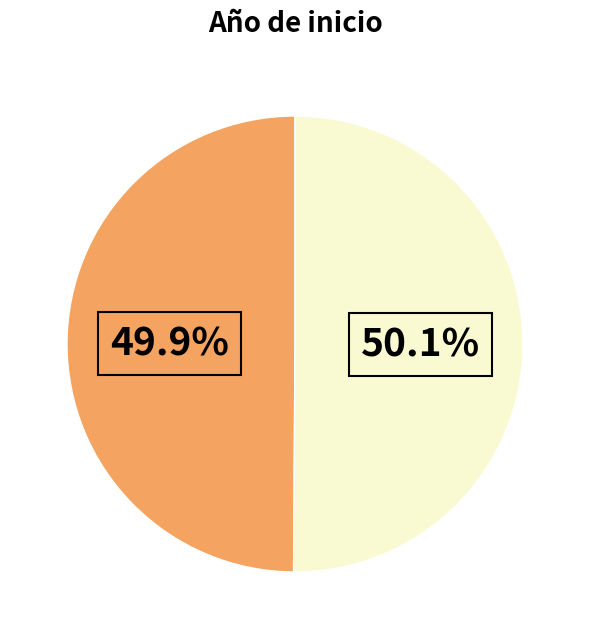

Is there any slice that represents more than half of the pie?

Yes